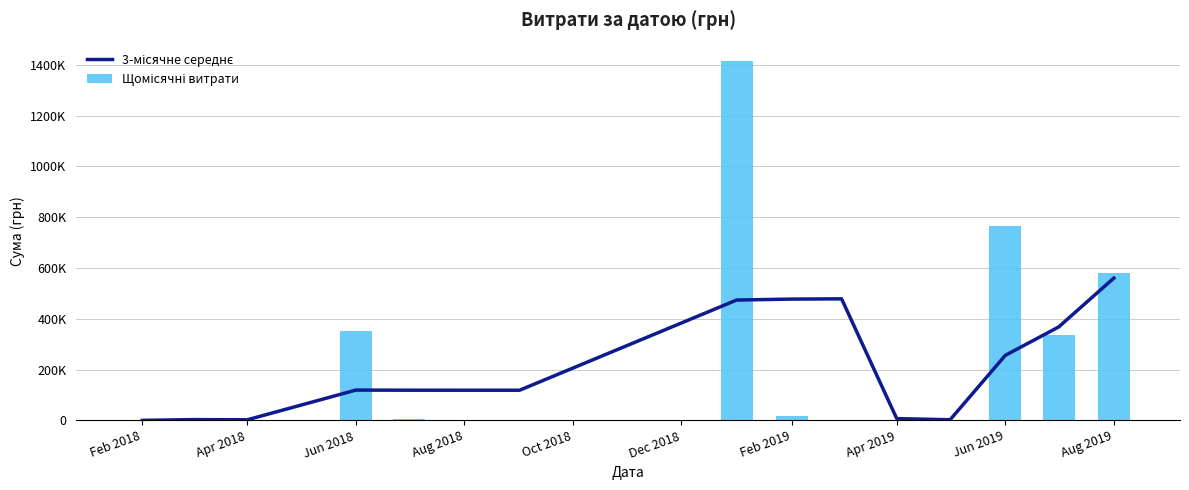

What is the difference between the highest and lowest values at Apr 2018?

2888.5